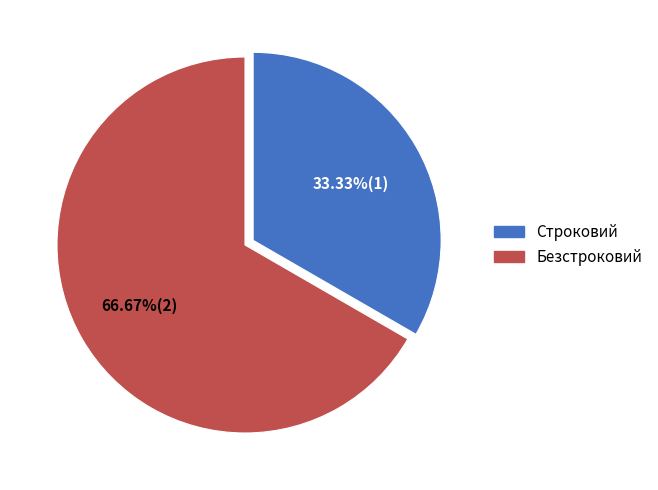

How many segments does this pie chart have?

2